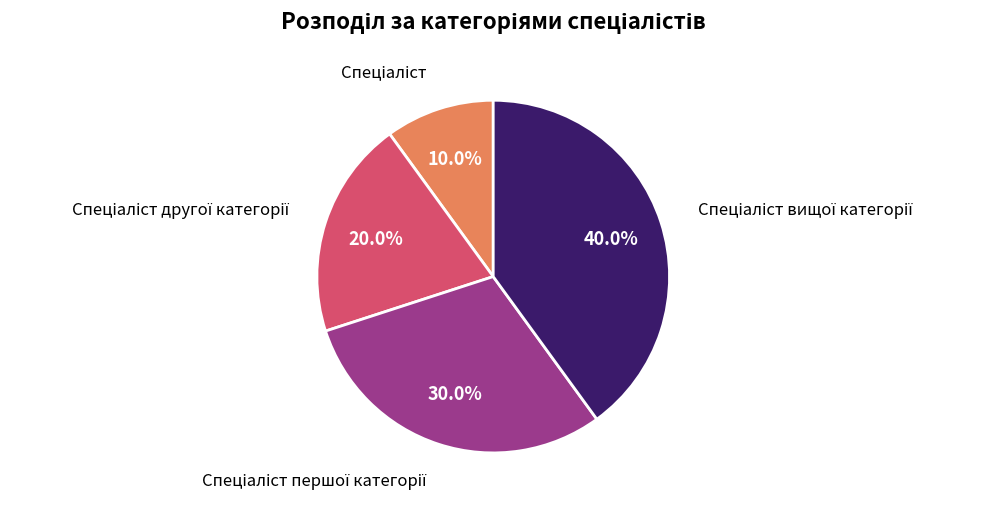

Is there any slice that represents more than half of the pie?

No